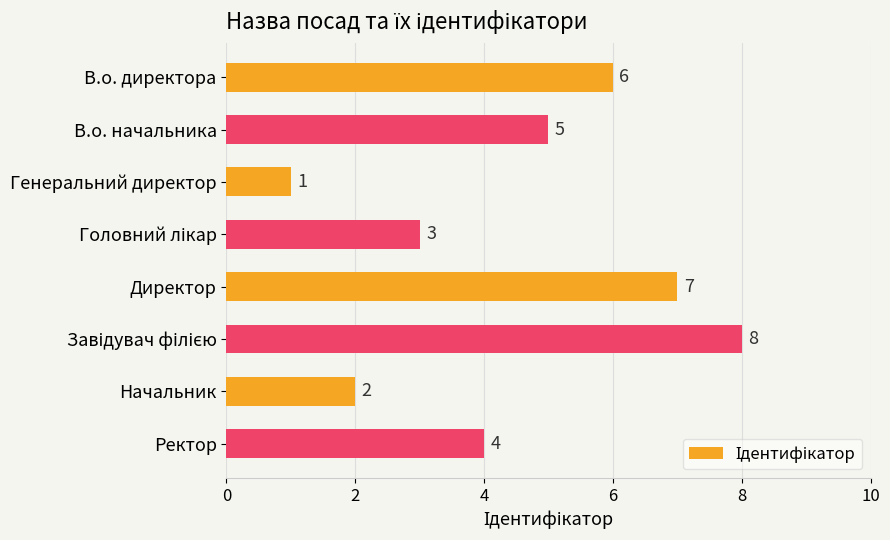

Which has a higher value, Директор or Генеральний директор?

Директор